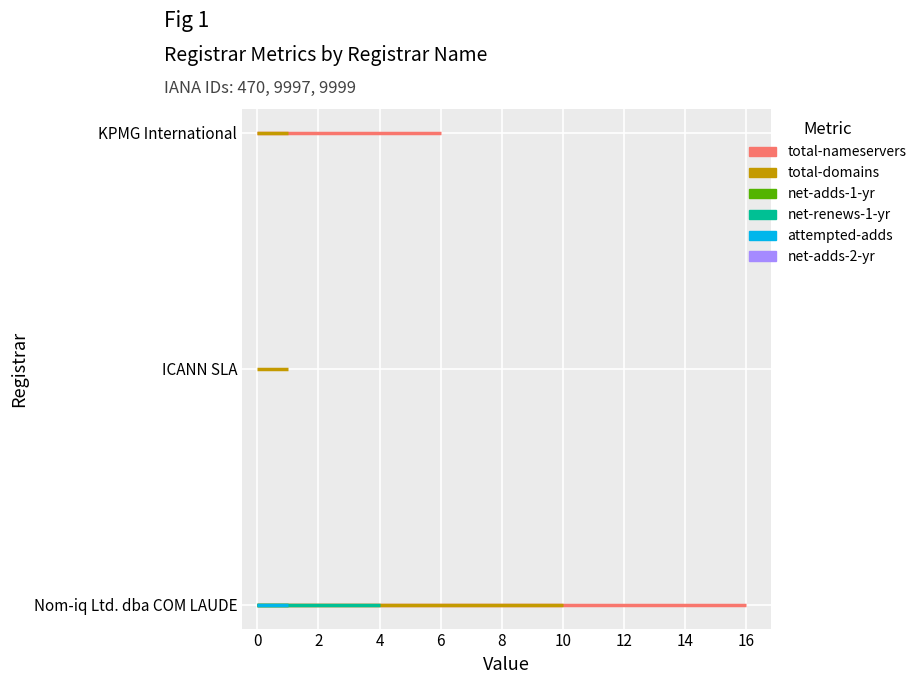

Reading right to left, list all the values displayed in this chart.

total-nameservers: 6	0	16
total-domains: 1	1	10
net-adds-1-yr: 0	0	1
net-renews-1-yr: 0	0	4
attempted-adds: 0	0	1
net-adds-2-yr: 0	0	0